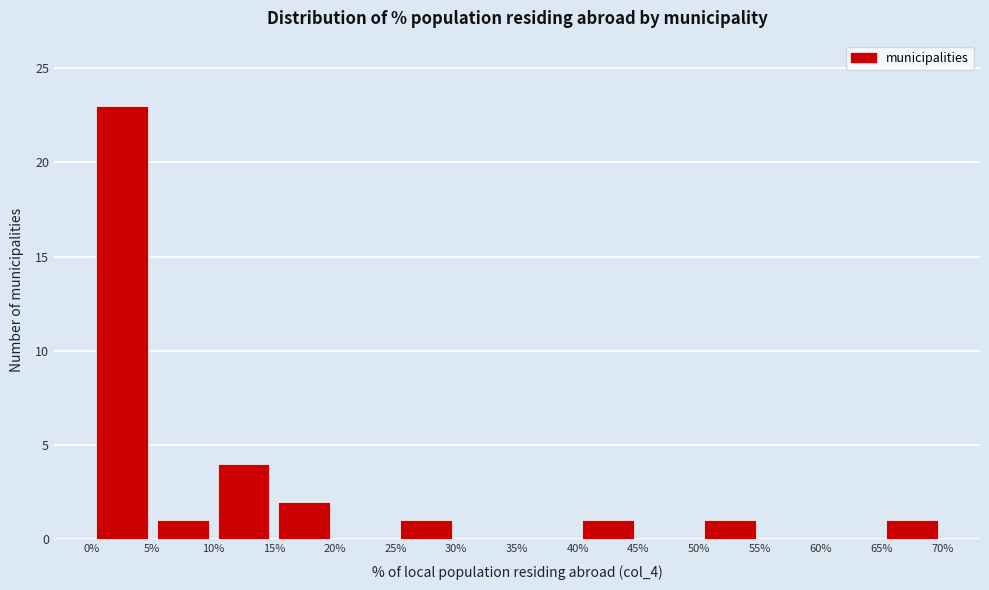

How tall is the bar that spans 25% to 30% on the x-axis? The values are not printed on the chart, so give them approximately, as read against the axis.

1